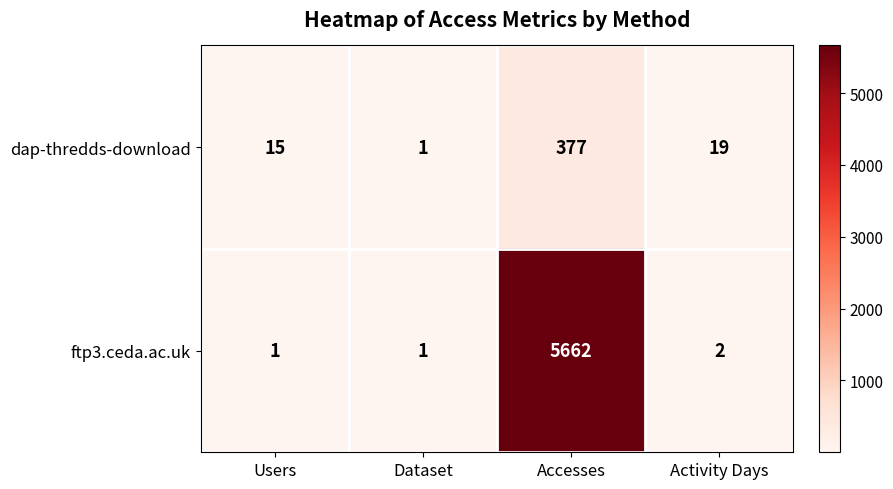

Reading right to left, transcribe all the data shown in this chart.

dap-thredds-download: 19	377	1	15
ftp3.ceda.ac.uk: 2	5662	1	1